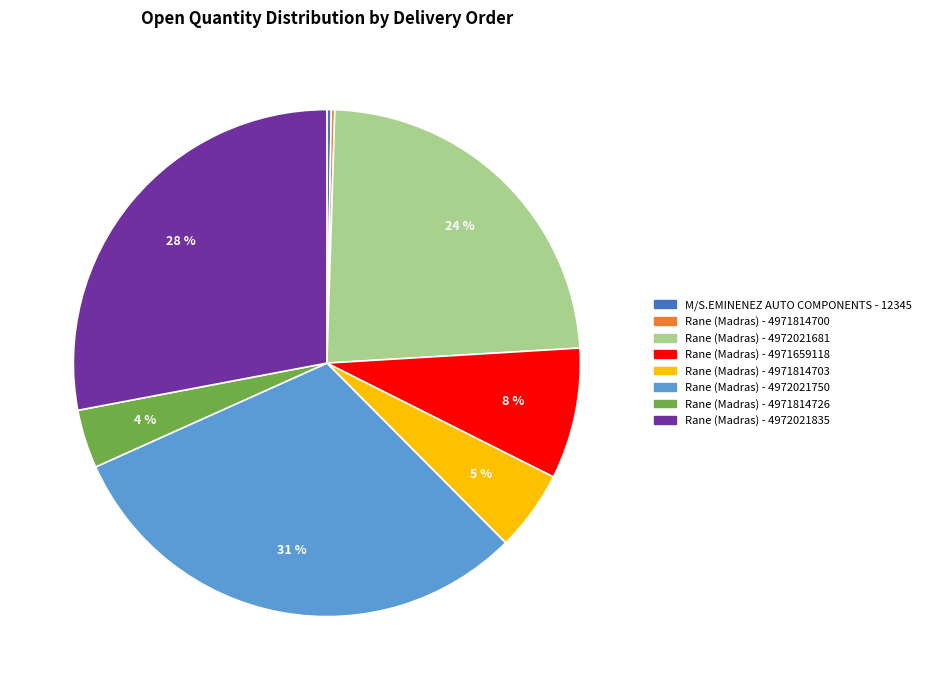

Is the sum of Rane (Madras) - 4972021835 and Rane (Madras) - 4971814726 greater than half?

No